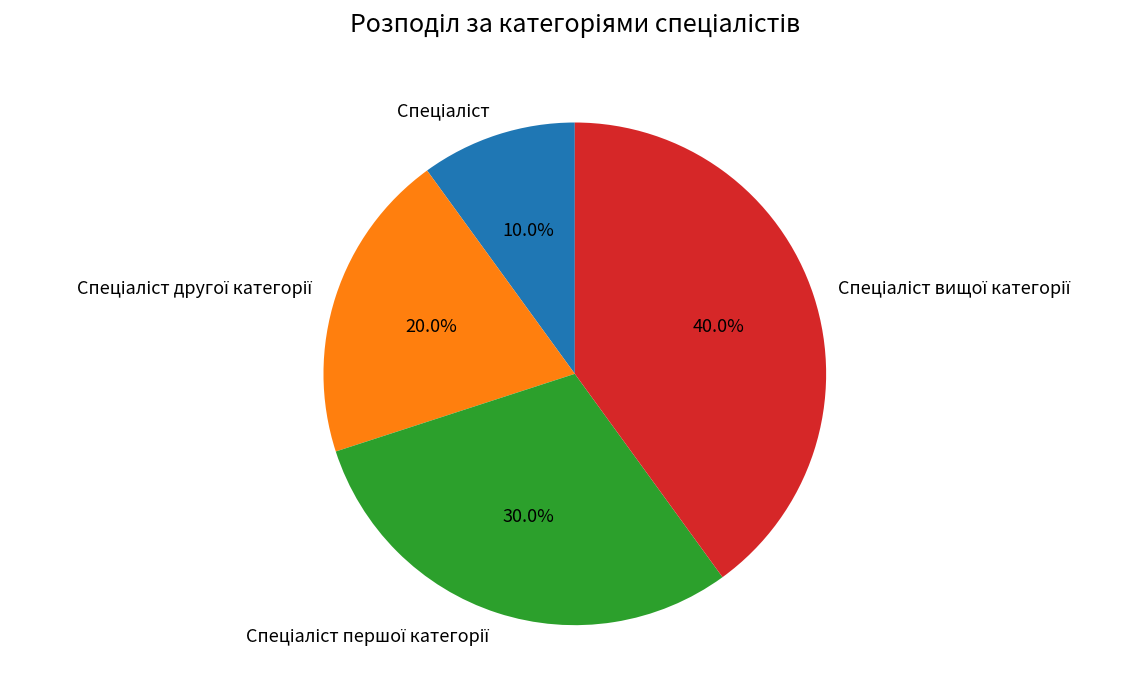

Is there any slice that represents more than half of the pie?

No